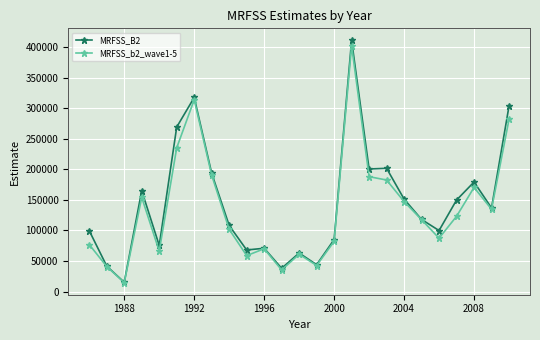

Which series has the largest range (max minus min)?

MRFSS_B2